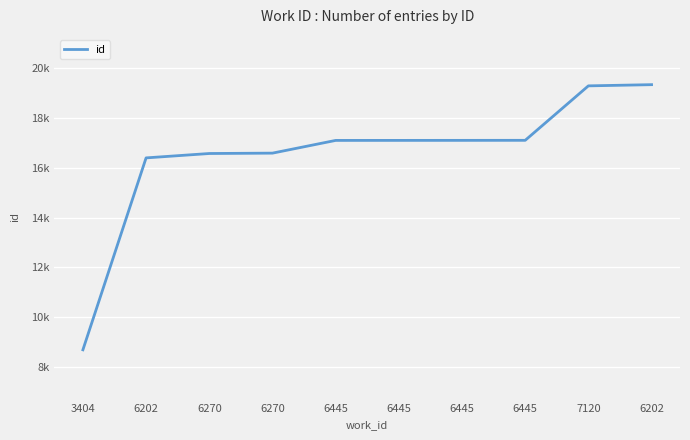

Which category has the highest value across all series?

6202